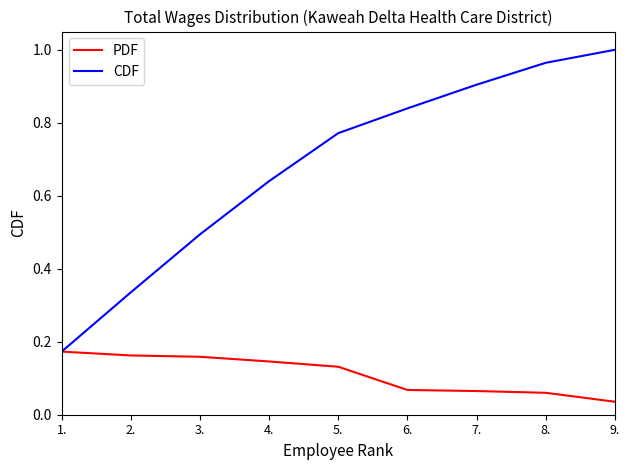

Which label corresponds to the largest value in the chart?

9.